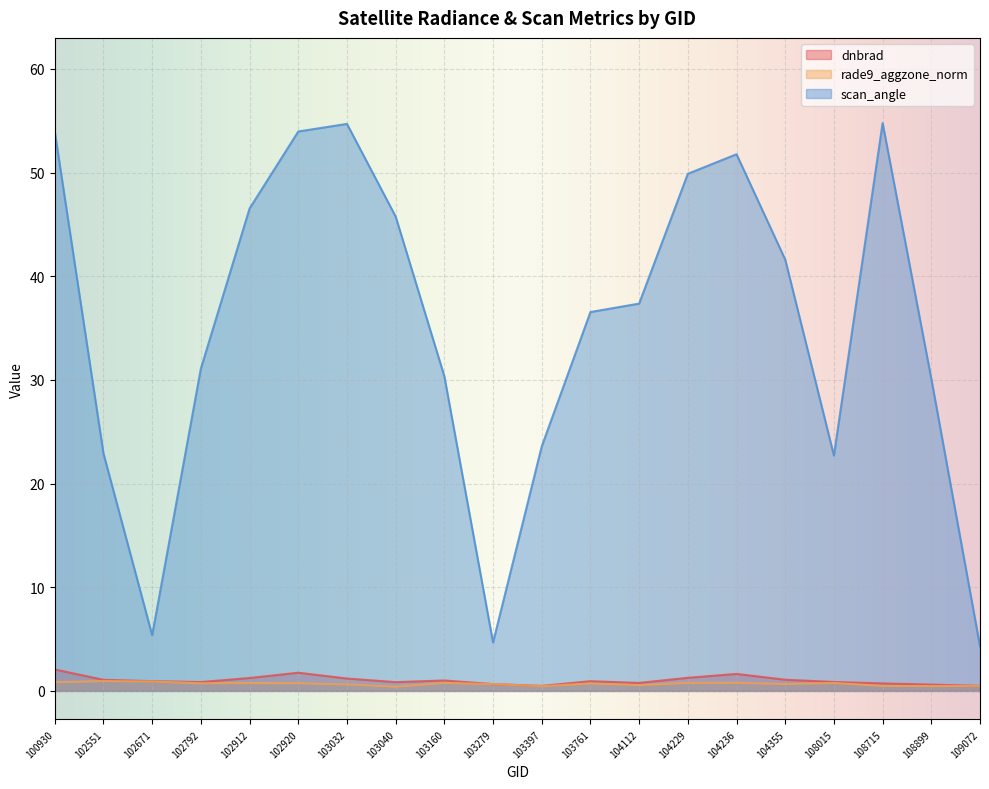

List the series in order of their peak value, lowest first.

rade9_aggzone_norm, dnbrad, scan_angle